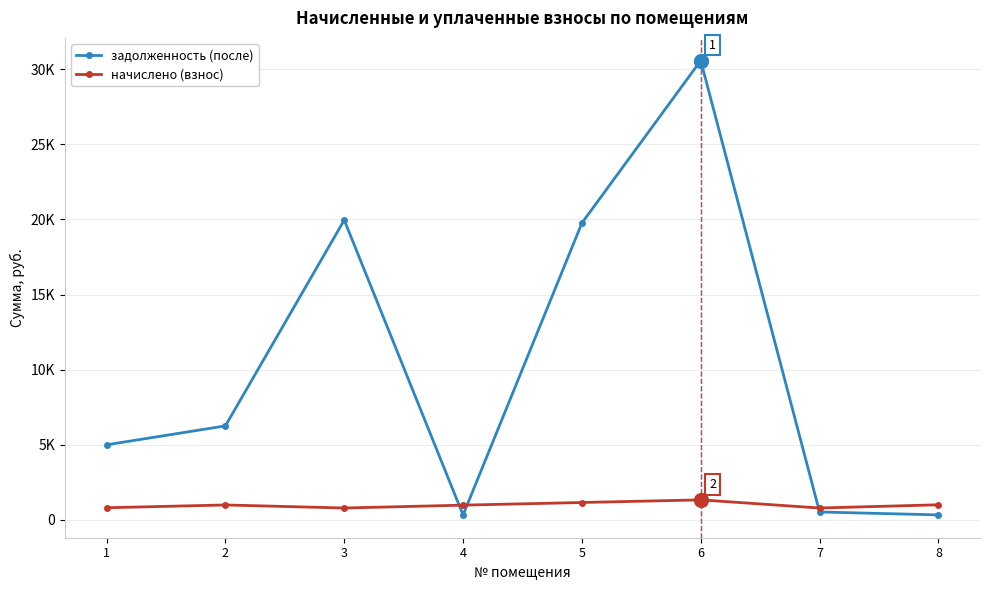

What is the difference between the second highest and minimum values in the начислено (взнос) series?

366.6